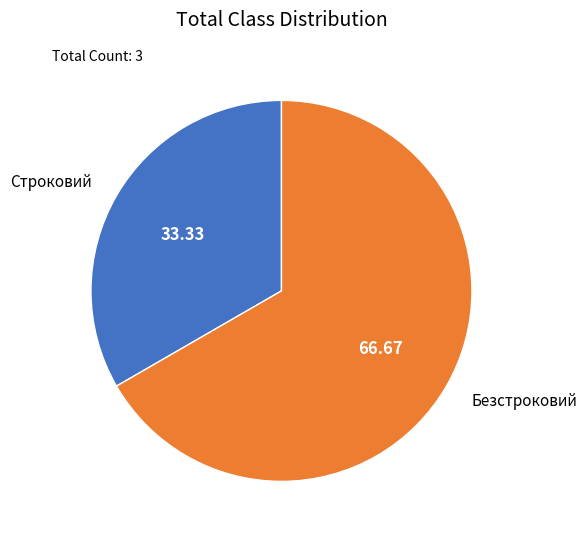

The Строковий slice represents 33% of the pie. True or false?

True